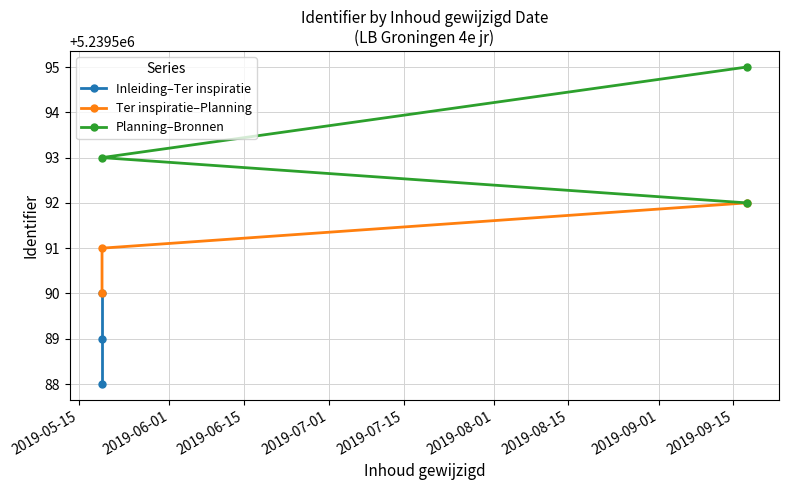

Which series has the largest total across all categories?

Planning–Bronnen